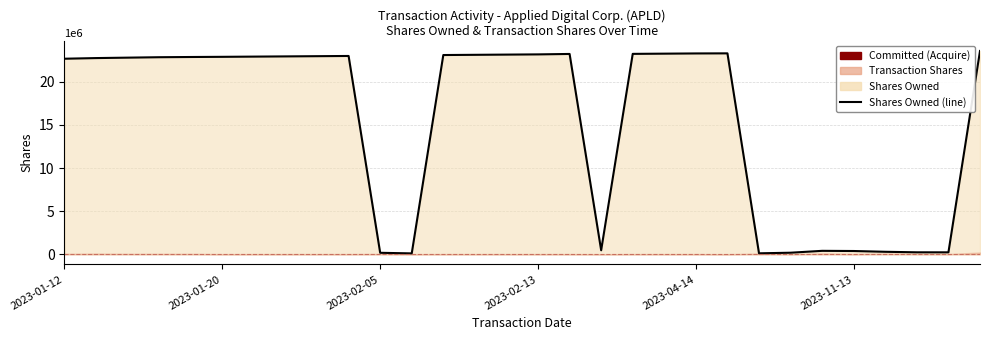

What is the greatest value displayed?

23585688